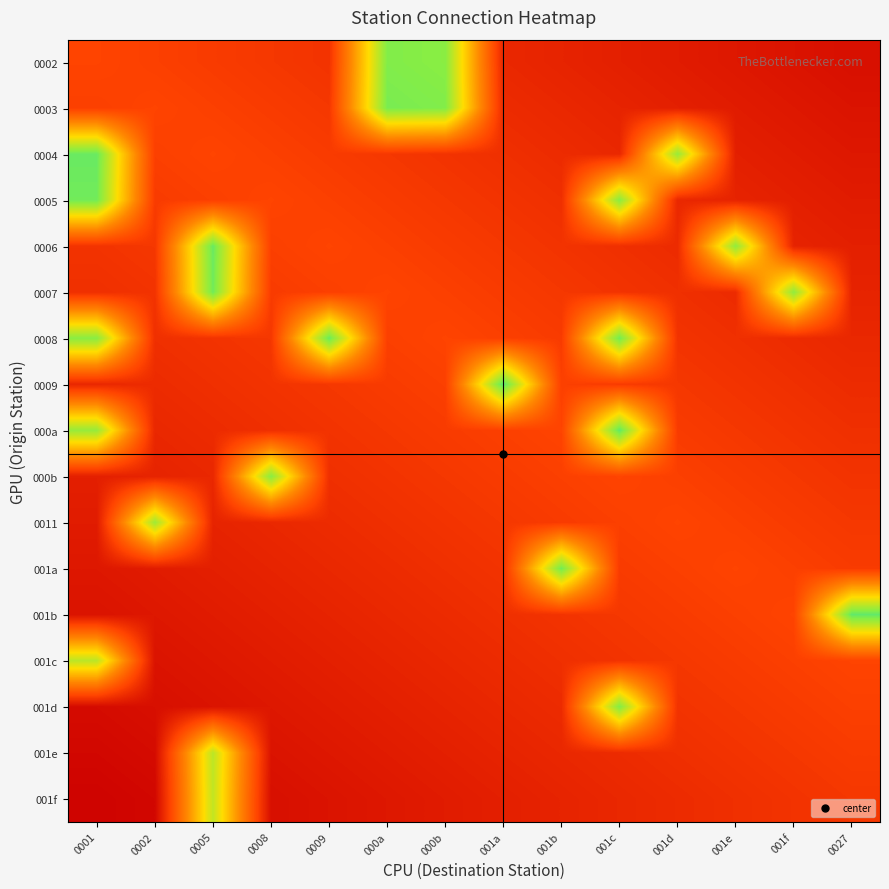

Reading left to right, list all the values displayed in this chart.

0002: 0001=0.3	0002=0.3	0005=0.3	0008=0.2	0009=0.2	000a=1.2	000b=1.2	001a=0.2	001b=0.2	001c=0.1	001d=0.1	001e=0.1	001f=0.1	0027=0.1
0003: 0001=0.3	0002=0.3	0005=0.3	0008=0.3	0009=0.2	000a=1.2	000b=1.2	001a=0.2	001b=0.2	001c=0.2	001d=0.1	001e=0.1	001f=0.1	0027=0.1
0004: 0001=1.3	0002=0.3	0005=0.3	0008=0.3	0009=0.3	000a=0.2	000b=0.2	001a=0.2	001b=0.2	001c=0.2	001d=1.2	001e=0.1	001f=0.1	0027=0.1
0005: 0001=1.2	0002=0.3	0005=0.3	0008=0.3	0009=0.3	000a=0.3	000b=0.2	001a=0.2	001b=0.2	001c=1.2	001d=0.2	001e=0.2	001f=0.1	0027=0.1
0006: 0001=0.2	0002=0.2	0005=1.3	0008=0.3	0009=0.3	000a=0.3	000b=0.3	001a=0.2	001b=0.2	001c=0.2	001d=0.2	001e=1.2	001f=0.2	0027=0.1
0007: 0001=0.2	0002=0.2	0005=1.2	0008=0.3	0009=0.3	000a=0.3	000b=0.3	001a=0.3	001b=0.2	001c=0.2	001d=0.2	001e=0.2	001f=1.2	0027=0.2
0008: 0001=1.2	0002=0.2	0005=0.2	0008=0.2	0009=1.3	000a=0.3	000b=0.3	001a=0.3	001b=0.3	001c=1.2	001d=0.2	001e=0.2	001f=0.2	0027=0.2
0009: 0001=0.2	0002=0.2	0005=0.2	0008=0.2	0009=0.2	000a=0.3	000b=0.3	001a=1.3	001b=0.3	001c=0.3	001d=0.2	001e=0.2	001f=0.2	0027=0.2
000a: 0001=1.2	0002=0.2	0005=0.2	0008=0.2	0009=0.2	000a=0.2	000b=0.3	001a=0.3	001b=0.3	001c=1.3	001d=0.3	001e=0.2	001f=0.2	0027=0.2
000b: 0001=0.1	0002=0.2	0005=0.2	0008=1.2	0009=0.2	000a=0.2	000b=0.2	001a=0.3	001b=0.3	001c=0.3	001d=0.3	001e=0.3	001f=0.2	0027=0.2
0011: 0001=0.1	0002=1.1	0005=0.2	0008=0.2	0009=0.2	000a=0.2	000b=0.2	001a=0.2	001b=0.3	001c=0.3	001d=0.3	001e=0.3	001f=0.3	0027=0.2
001a: 0001=0.1	0002=0.1	0005=0.1	0008=0.2	0009=0.2	000a=0.2	000b=0.2	001a=0.2	001b=1.2	001c=0.3	001d=0.3	001e=0.3	001f=0.3	0027=0.3
001b: 0001=0.1	0002=0.1	0005=0.1	0008=0.1	0009=0.2	000a=0.2	000b=0.2	001a=0.2	001b=0.2	001c=0.2	001d=0.3	001e=0.3	001f=0.3	0027=1.3
001c: 0001=1.1	0002=0.1	0005=0.1	0008=0.1	0009=0.1	000a=0.2	000b=0.2	001a=0.2	001b=0.2	001c=0.2	001d=0.2	001e=0.3	001f=0.3	0027=0.3
001d: 0001=0.1	0002=0.1	0005=0.1	0008=0.1	0009=0.1	000a=0.1	000b=0.2	001a=0.2	001b=0.2	001c=1.2	001d=0.2	001e=0.2	001f=0.3	0027=0.3
001e: 0001=0.0	0002=0.1	0005=1.1	0008=0.1	0009=0.1	000a=0.1	000b=0.1	001a=0.2	001b=0.2	001c=0.2	001d=0.2	001e=0.2	001f=0.2	0027=0.3
001f: 0001=0.0	0002=0.0	0005=1.1	0008=0.1	0009=0.1	000a=0.1	000b=0.1	001a=0.1	001b=0.2	001c=0.2	001d=0.2	001e=0.2	001f=0.2	0027=0.2